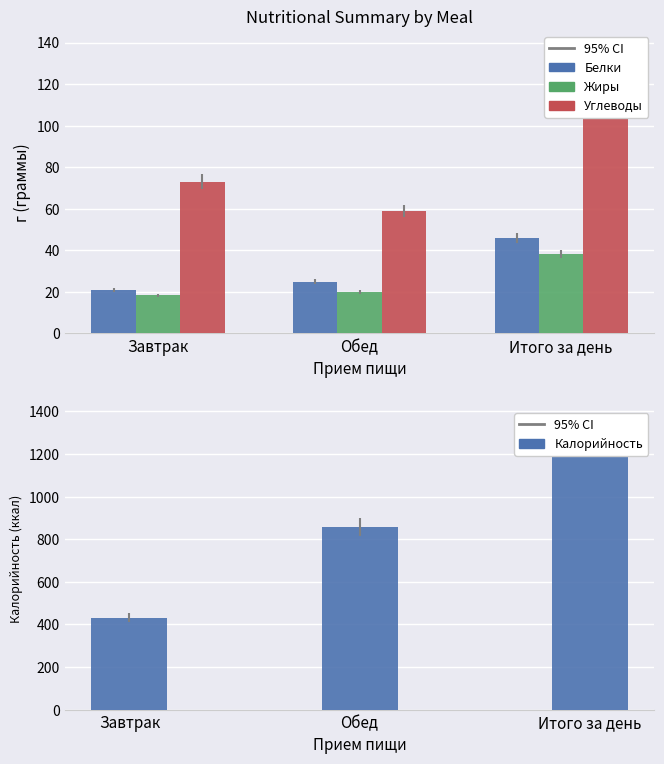

At how many categories does at least one series exceed 702?

2